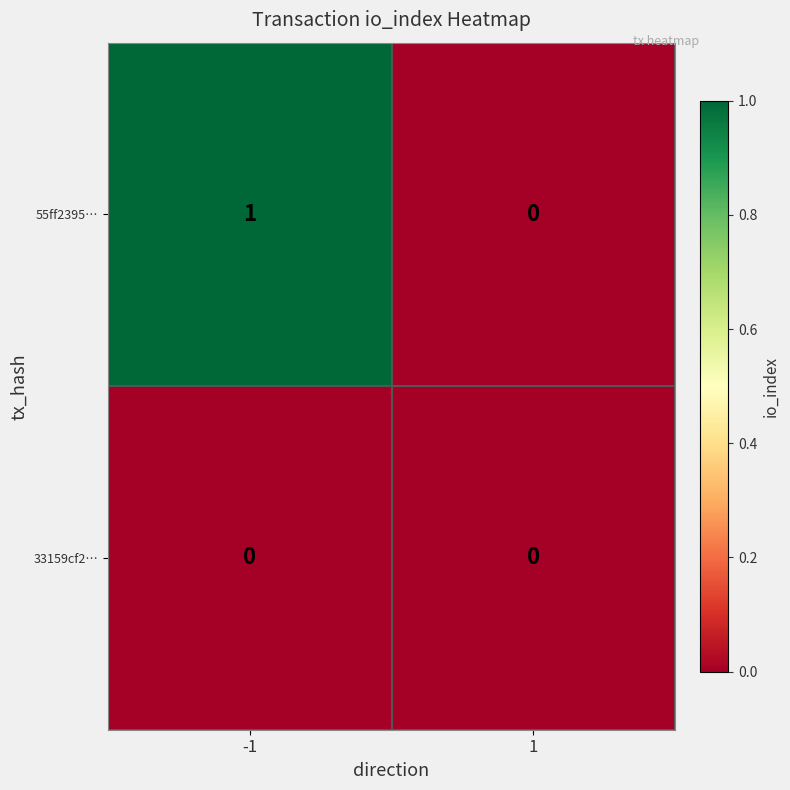

How many series are shown in this chart?

2